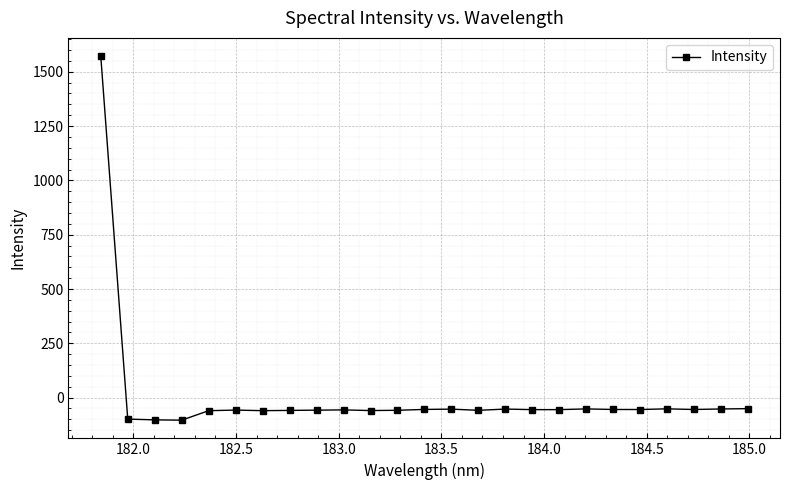

What is the value of the 13th point from the left?

-54.3